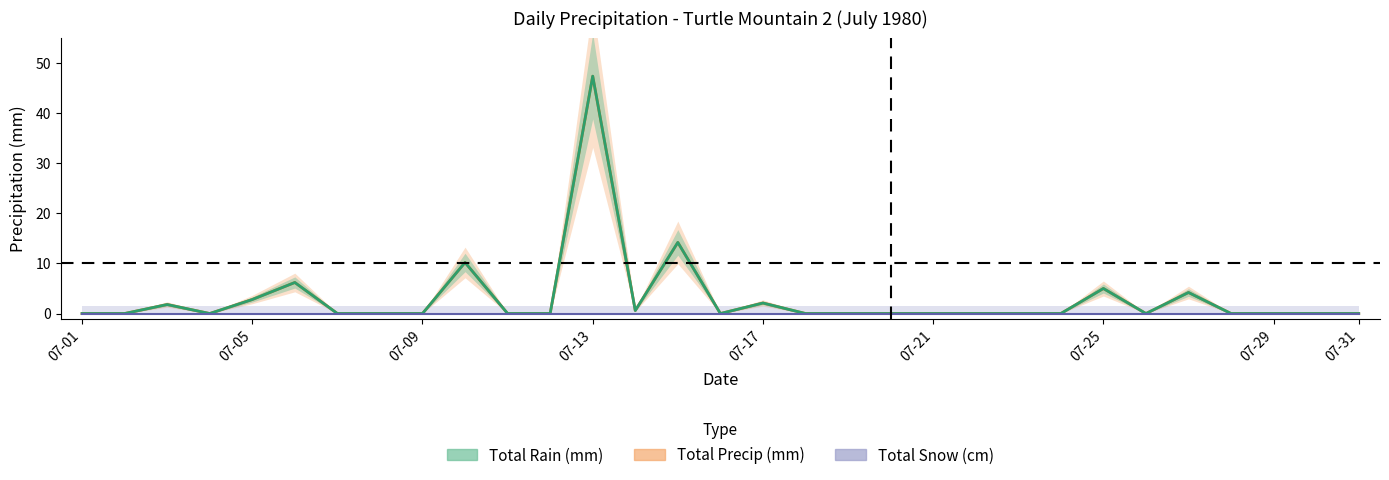

At which category does Total Rain (mm) reach its first local peak?

1980-07-03